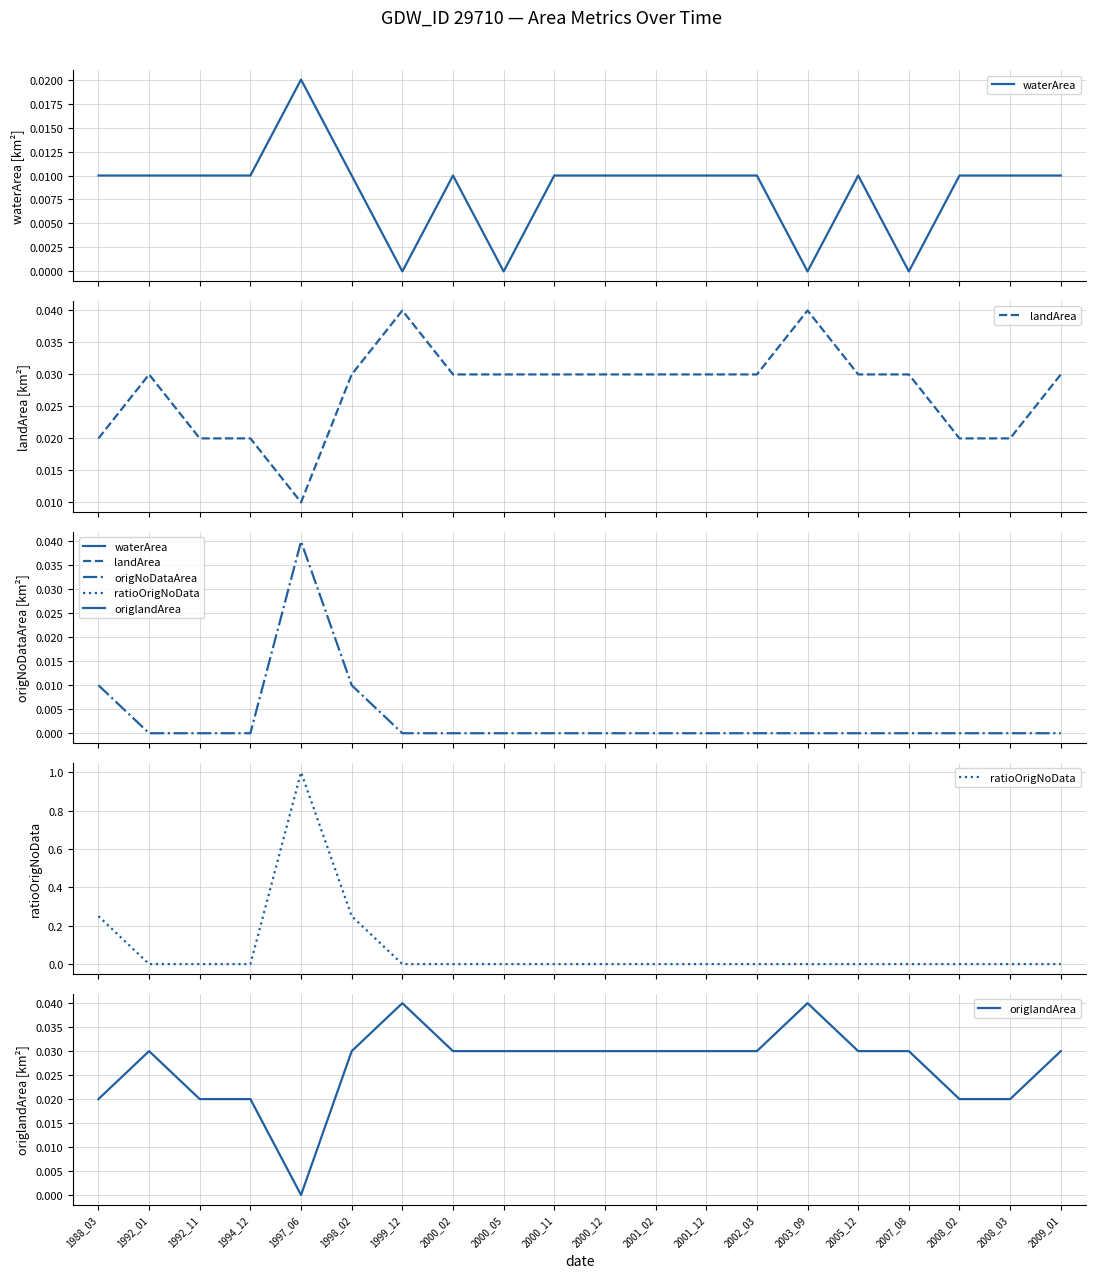

How many interior local peaks does the ratioOrigNoData series have?

1